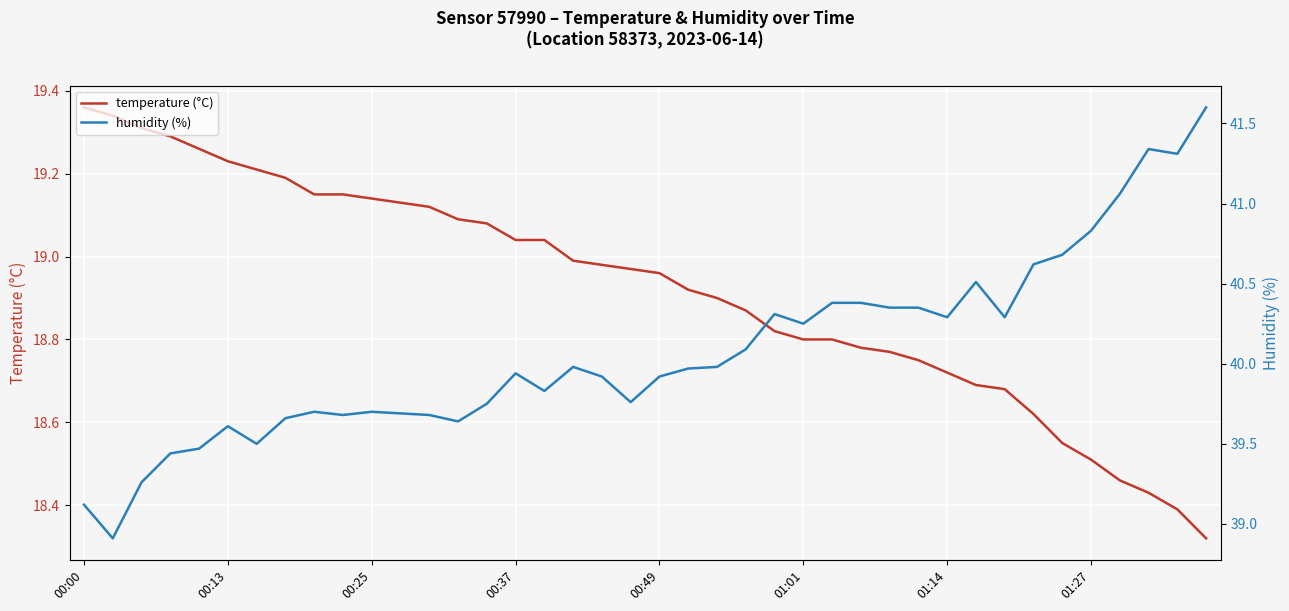

What are all the series names shown in the legend?

temperature (°C), humidity (%)